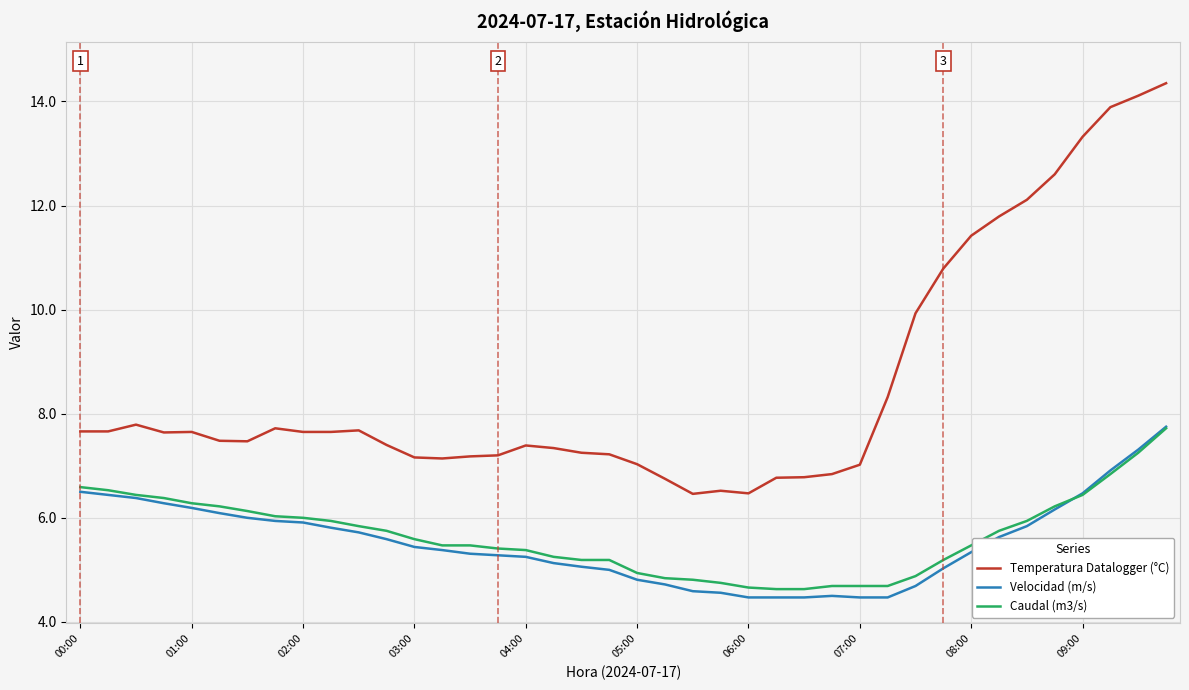

What are all the series names shown in the legend?

Temperatura Datalogger (°C), Velocidad (m/s), Caudal (m3/s)